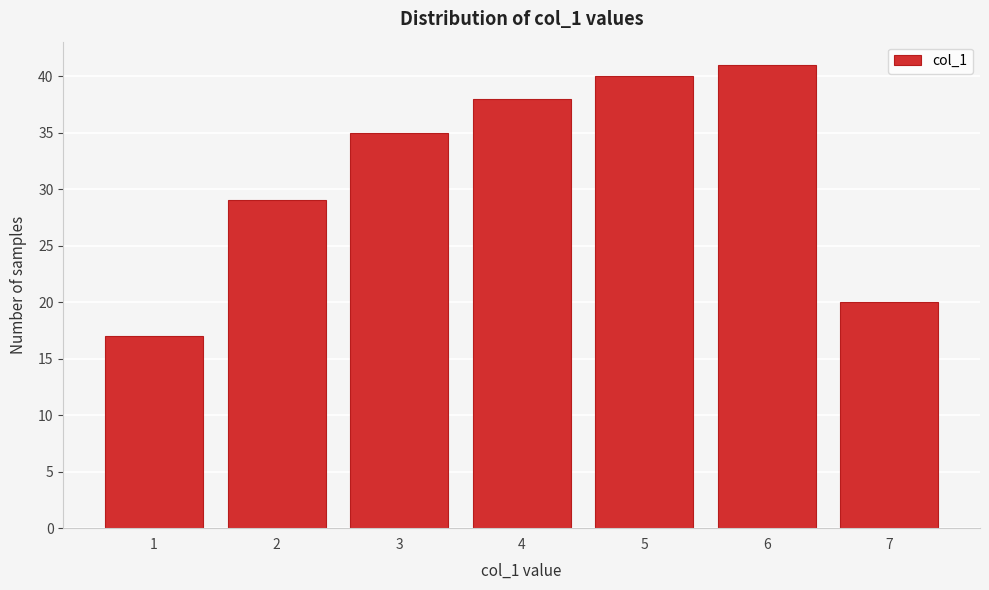

Reading left to right, list every bar in this chart as the range it spans on the x-axis followed by its height. The values are not printed on the chart, so give them approximately, as read against the axis.

0.5 to 1.5: 17
1.5 to 2.5: 29
2.5 to 3.5: 35
3.5 to 4.5: 38
4.5 to 5.5: 40
5.5 to 6.5: 41
6.5 to 7.5: 20